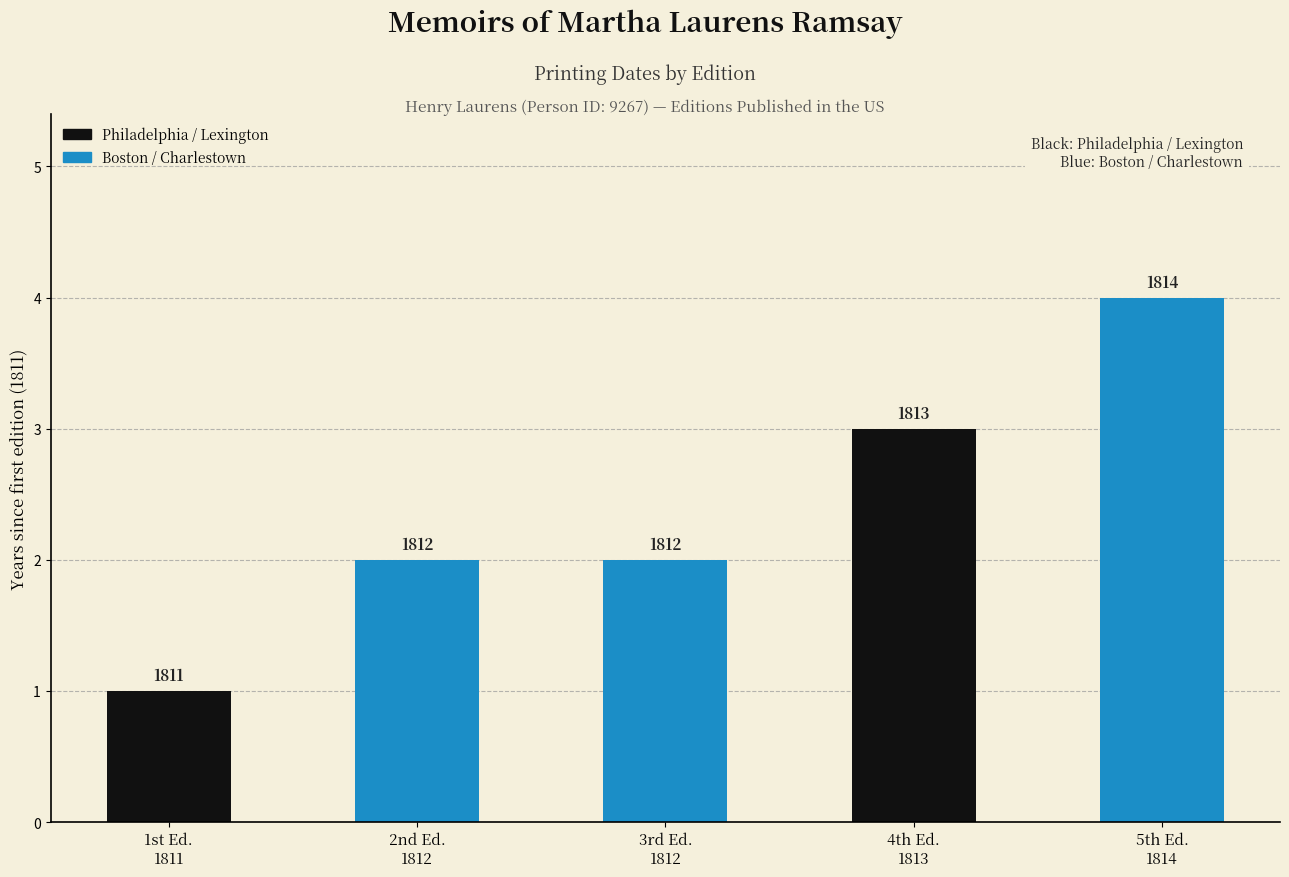

The value at 4th Ed.
1813 is 3. True or false?

True